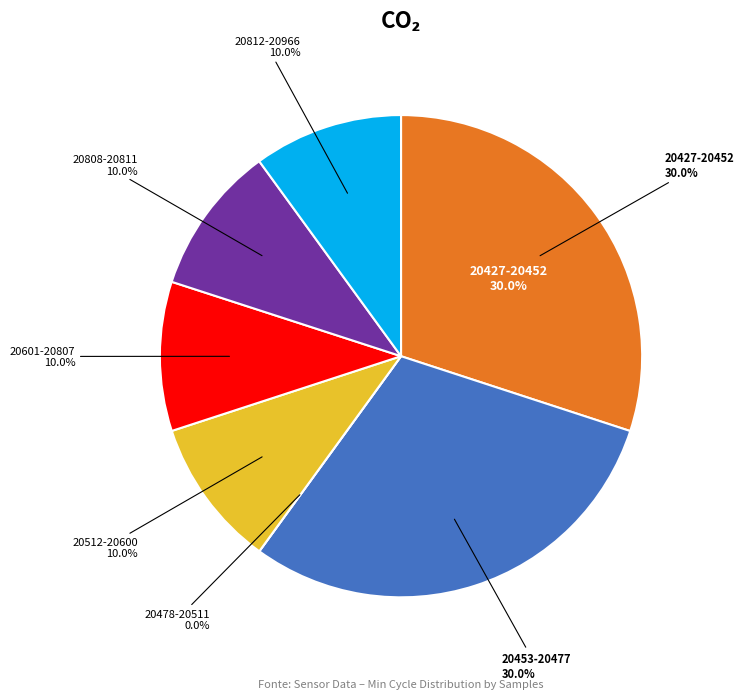

To the nearest percent, what portion does 28/20966 represent?

10%